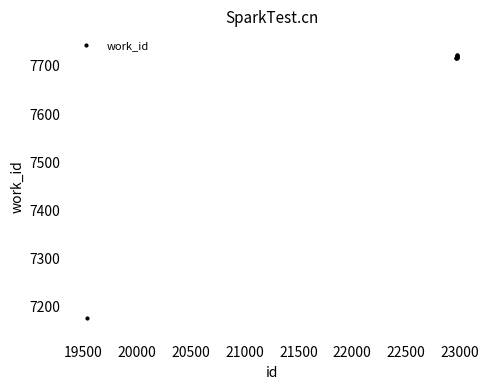

What is the value of the 10th point from the left?

7722